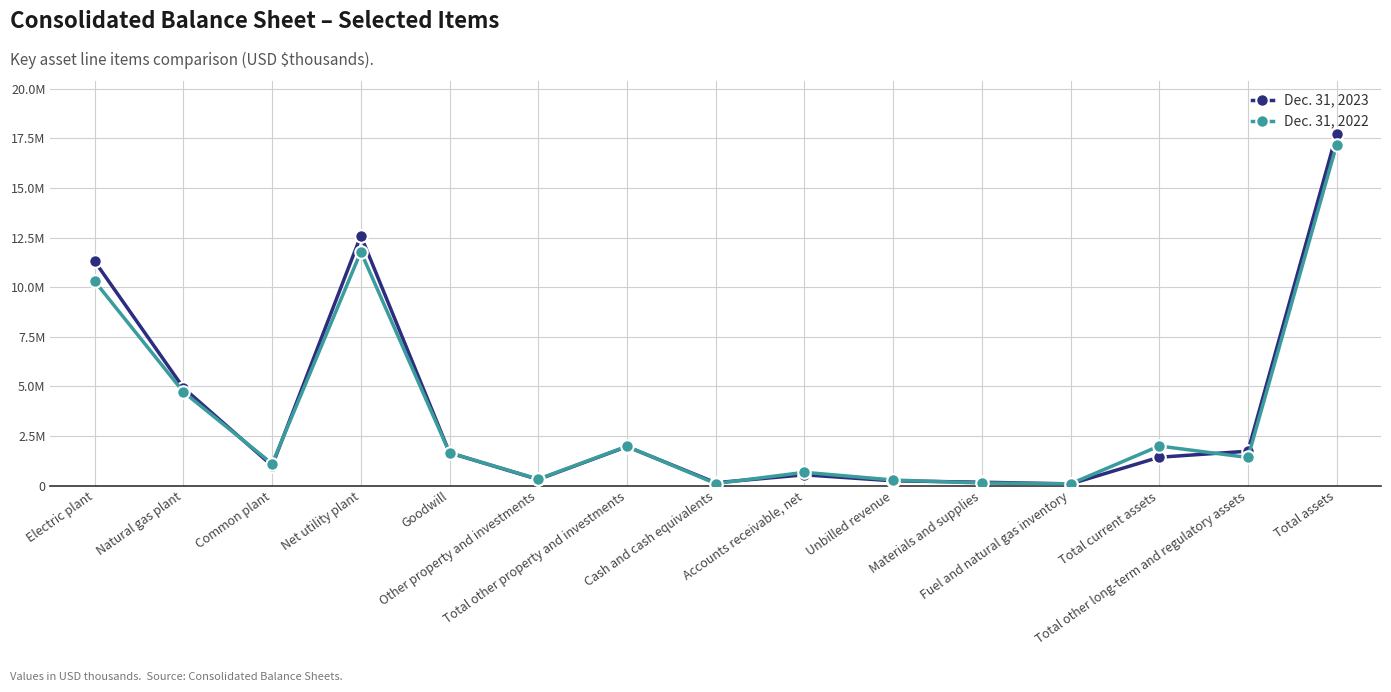

Which label corresponds to the largest value in the chart?

Total assets